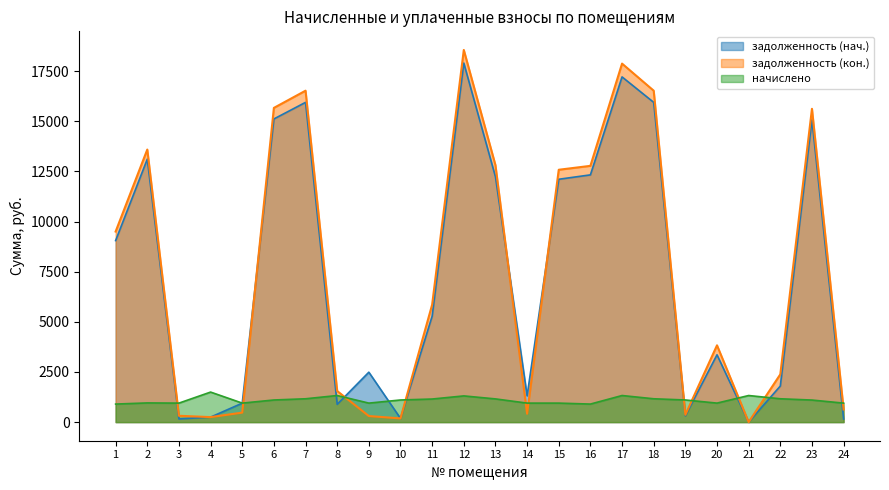

What is the spread (max minus min) of values at 18?

15363.1